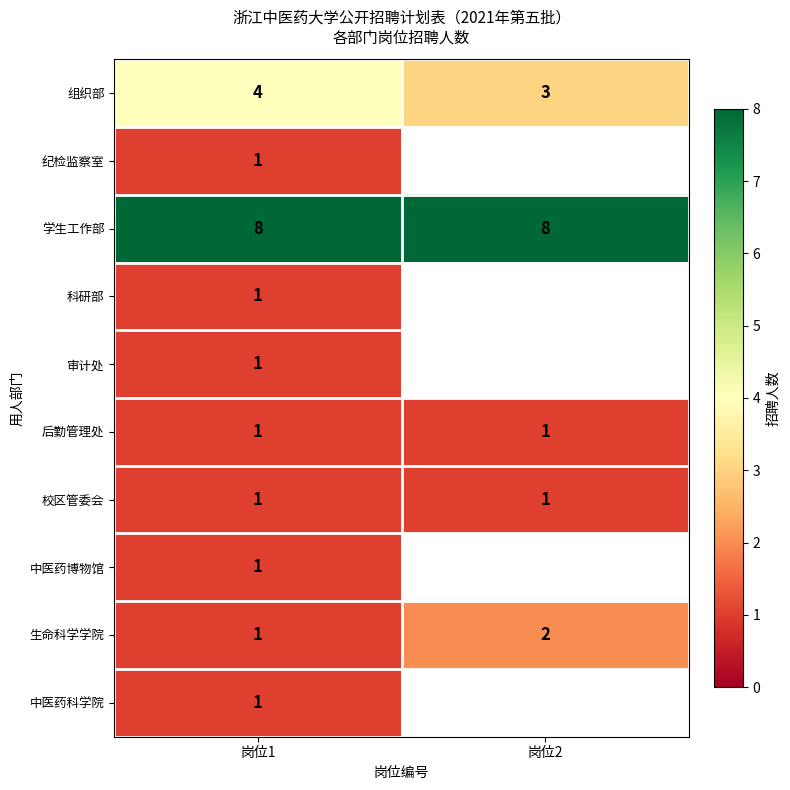

What is the sum of all 学生工作部 values?

16